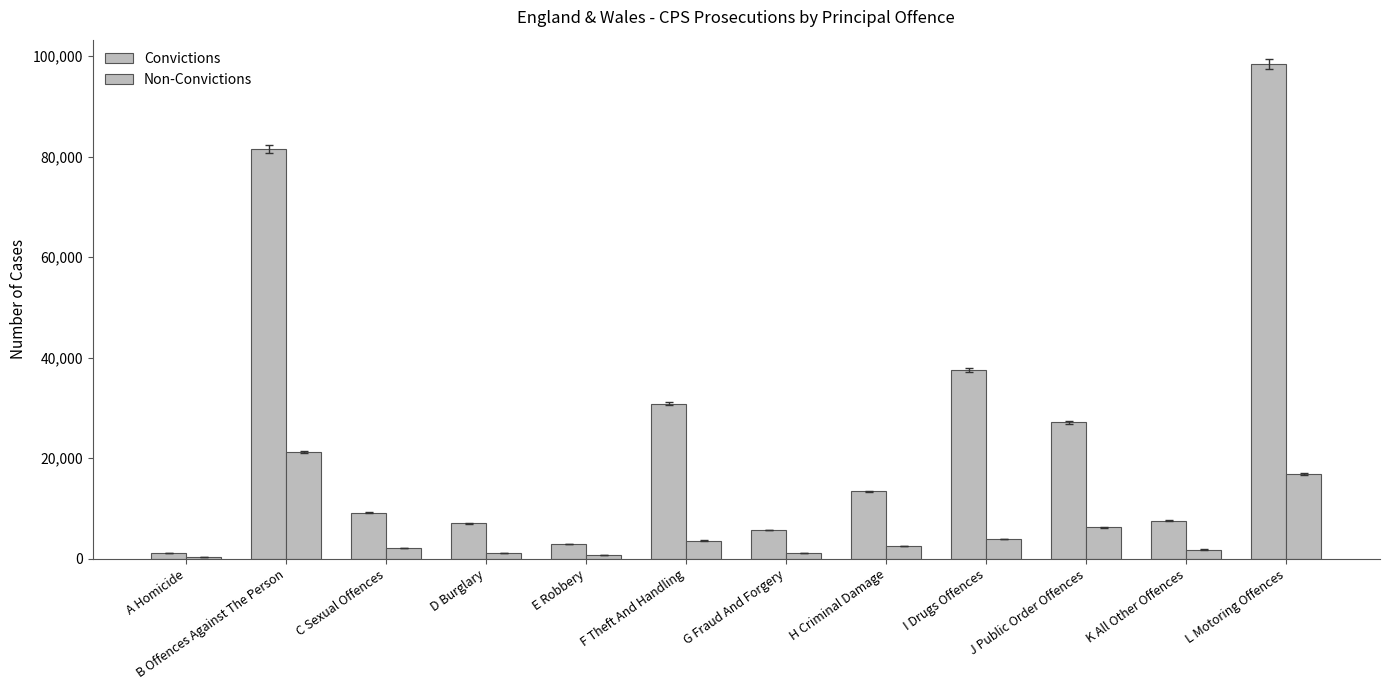

How many groups of bars are there?

12